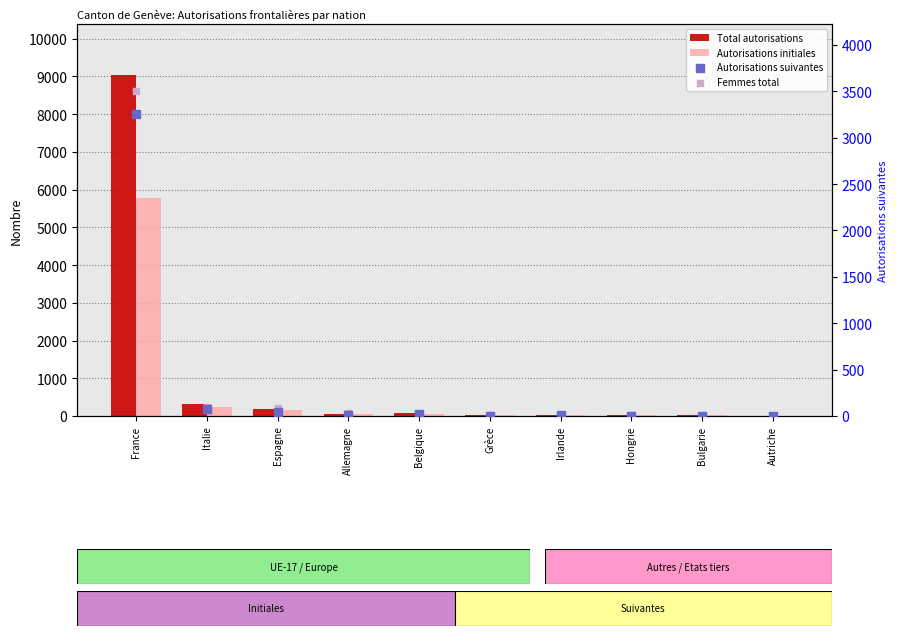

At which category is the sum across all series the highest?

France